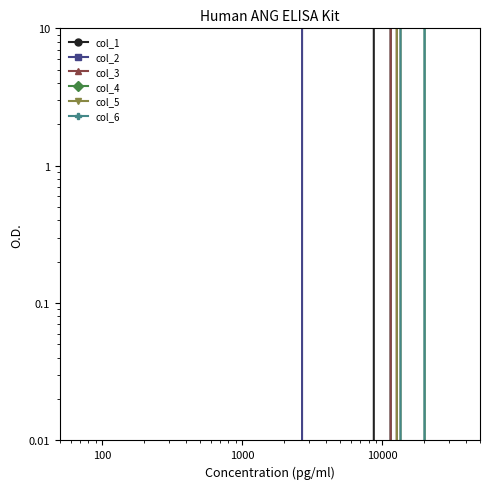

What is the difference between the maximum and minimum values in the col_4 series?

30281